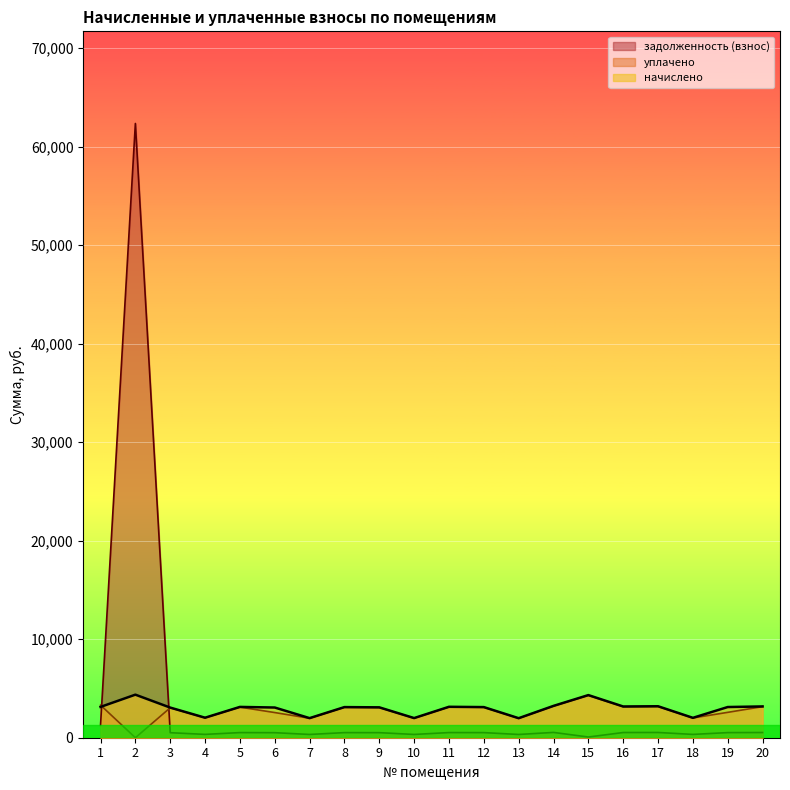

What is the total value across all series at 16?

6849.0